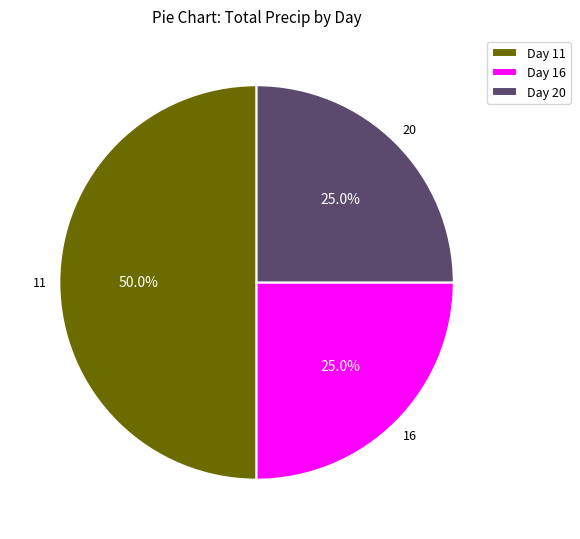

Does Day 16 represent more than half of the total?

No